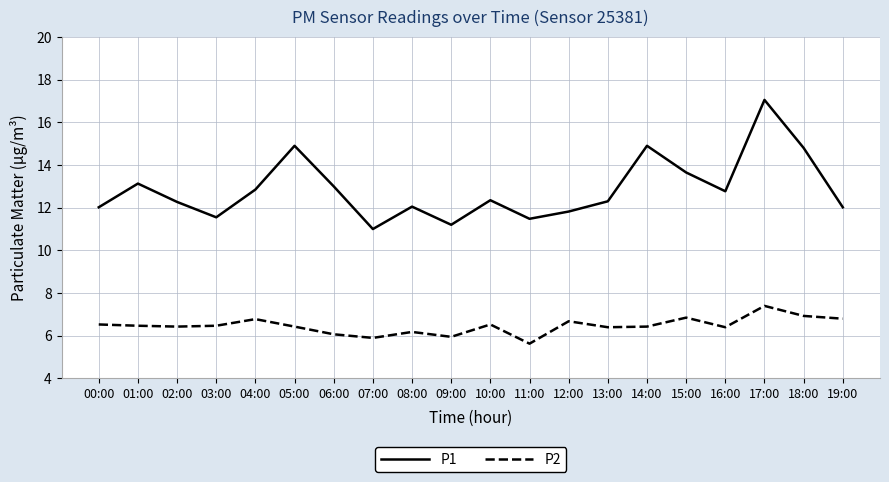

At which label does P2 first exceed 6?

00:00